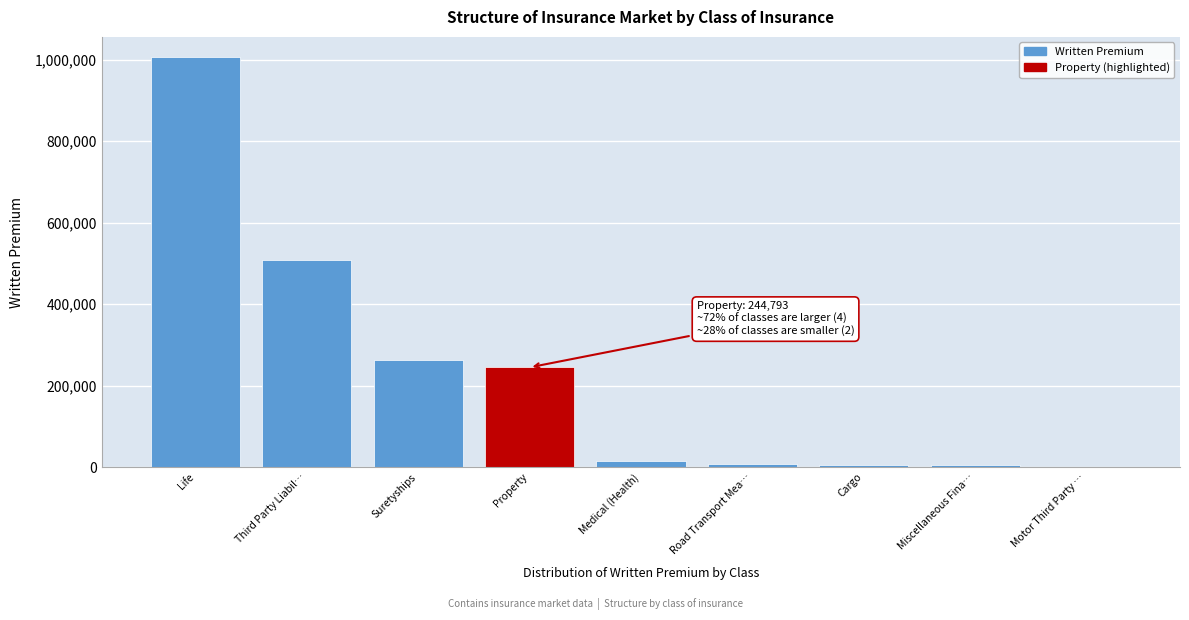

What is the maximum value shown in the chart?

1005273.8